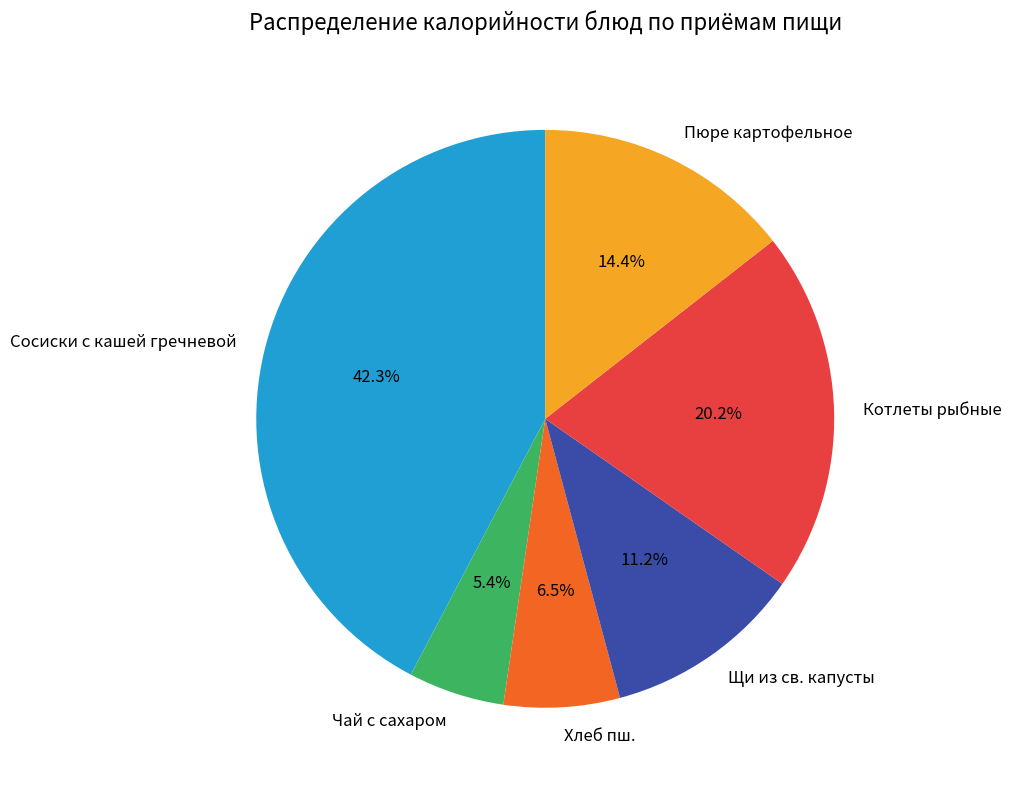

To the nearest percent, what is the difference between the Пюре картофельное and Щи из св. капусты slice percentages?

3%